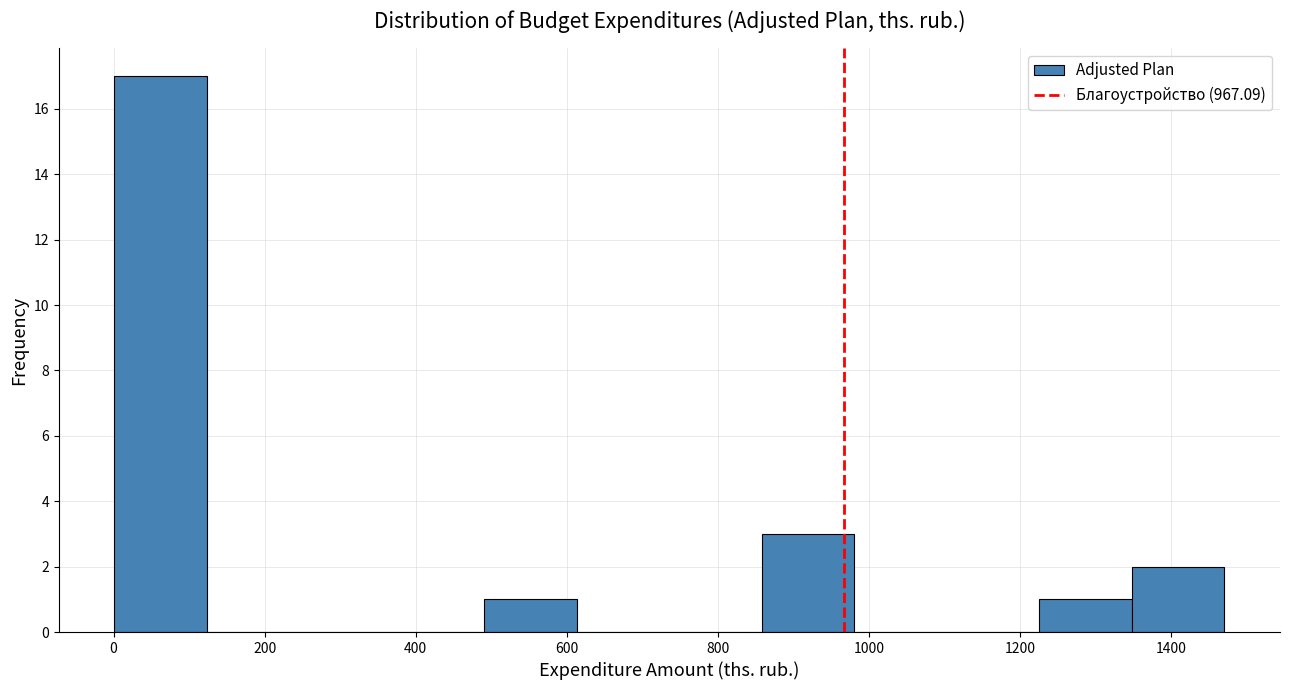

Reading left to right, transcribe this chart: for each bar, give the range it covers on the x-axis and its height. Neither the bar edges nor the heights are printed on the chart, so give them approximately, as read against the axes.

0 to 120: 17
120 to 240: 0
240 to 360: 0
360 to 500: 0
500 to 620: 1
620 to 740: 0
740 to 860: 0
860 to 980: 3
980 to 1100: 0
1100 to 1220: 0
1220 to 1340: 1
1340 to 1480: 2